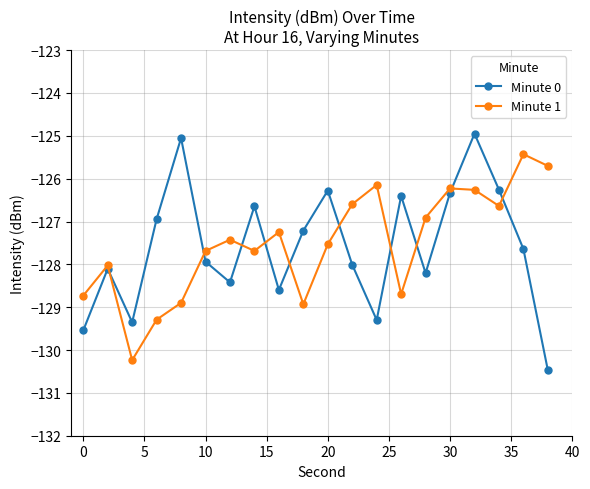

True or false: Minute 1 has more than 2 interior local peaks.

True